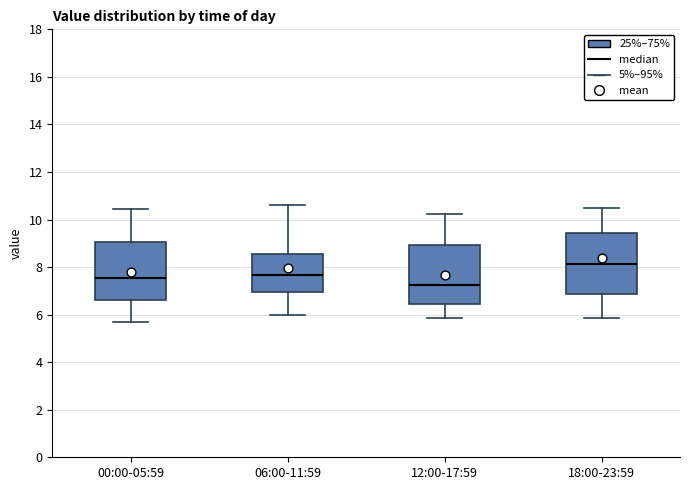

Where does the lower whisker of the box for 18:00-23:59 end on the y-axis? The values are not printed on the chart, so give them approximately, as read against the axis.

5.8